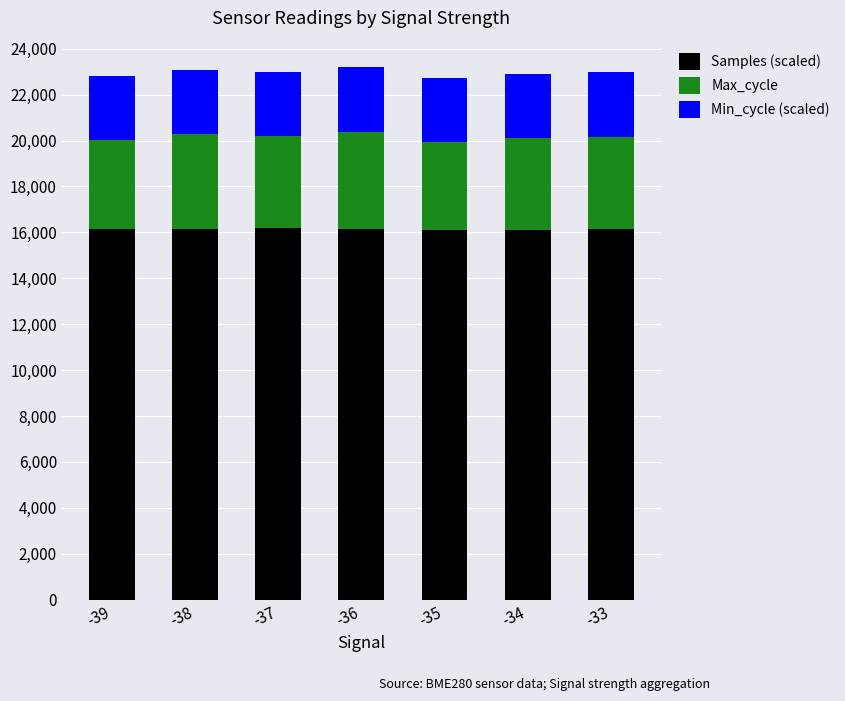

What is the minimum value for Samples (scaled)?

16094.0